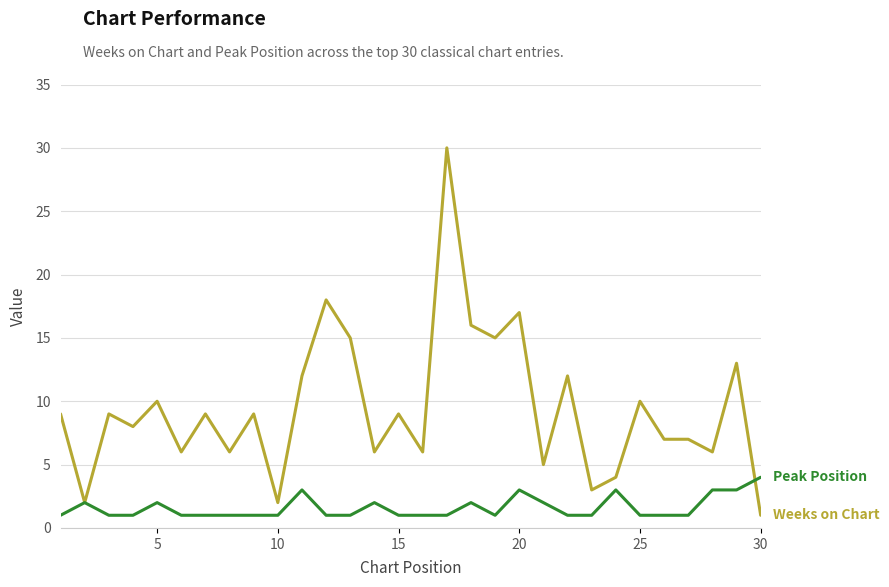

What is the greatest value displayed?

30